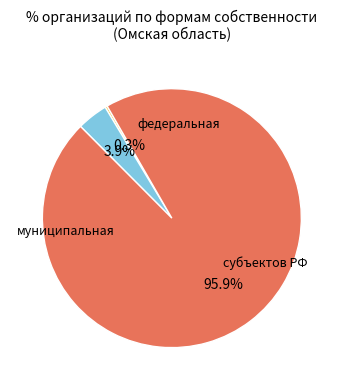

Does any single category account for the majority?

Yes